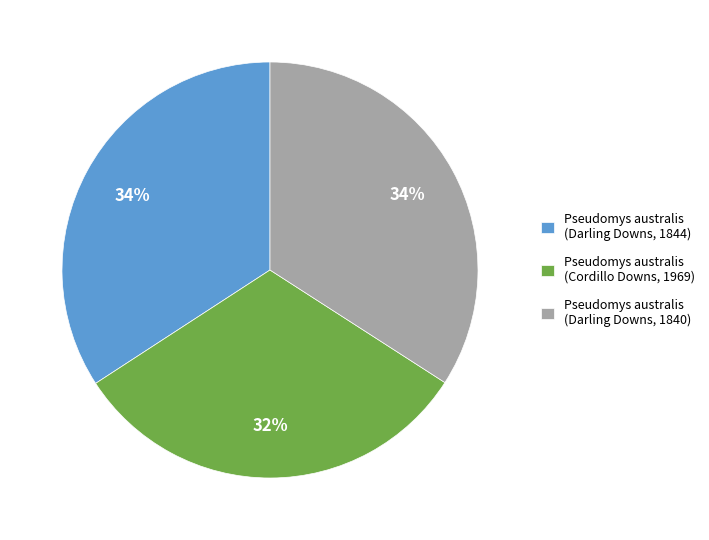

Which category has the smallest portion of the pie?

Pseudomys australis (Cordillo Downs, 1969)